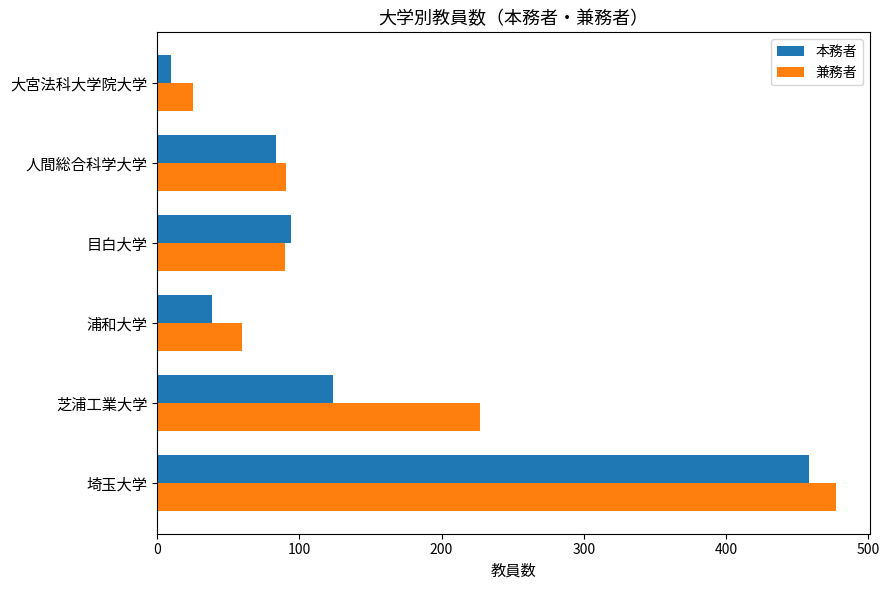

List the series in order of their peak value, highest first.

兼務者, 本務者